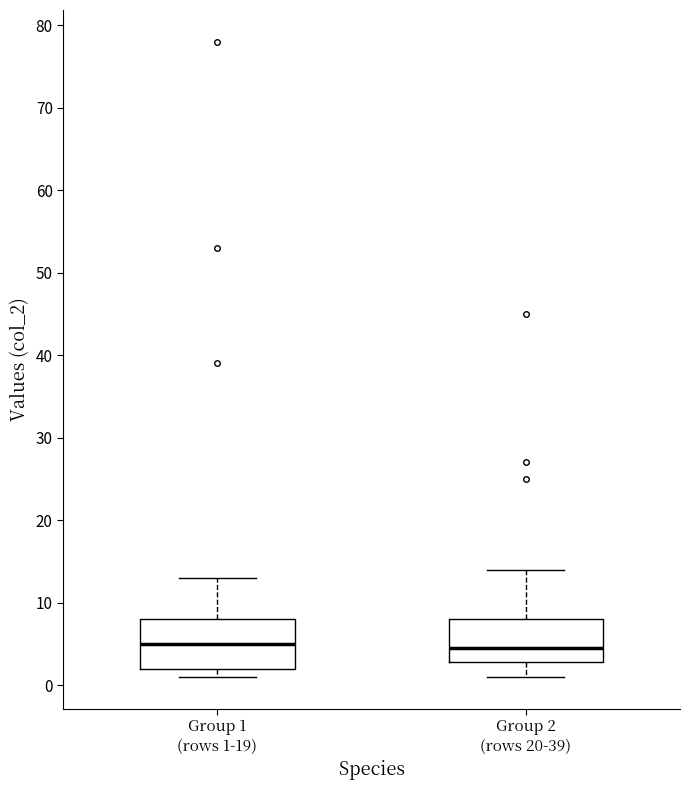

Where does the upper whisker of the box for Group 2 (rows 20-39) end on the y-axis? The values are not printed on the chart, so give them approximately, as read against the axis.

14